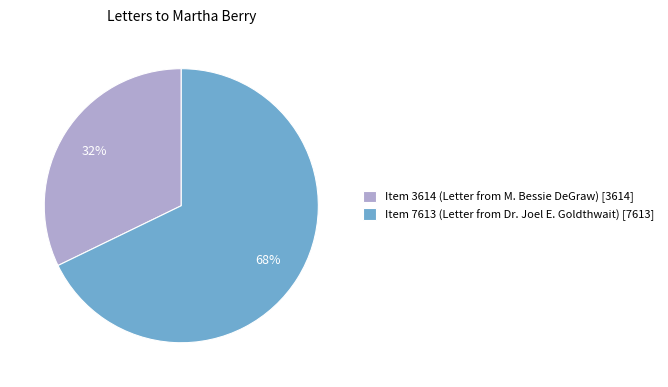

Is there any slice that represents more than half of the pie?

Yes